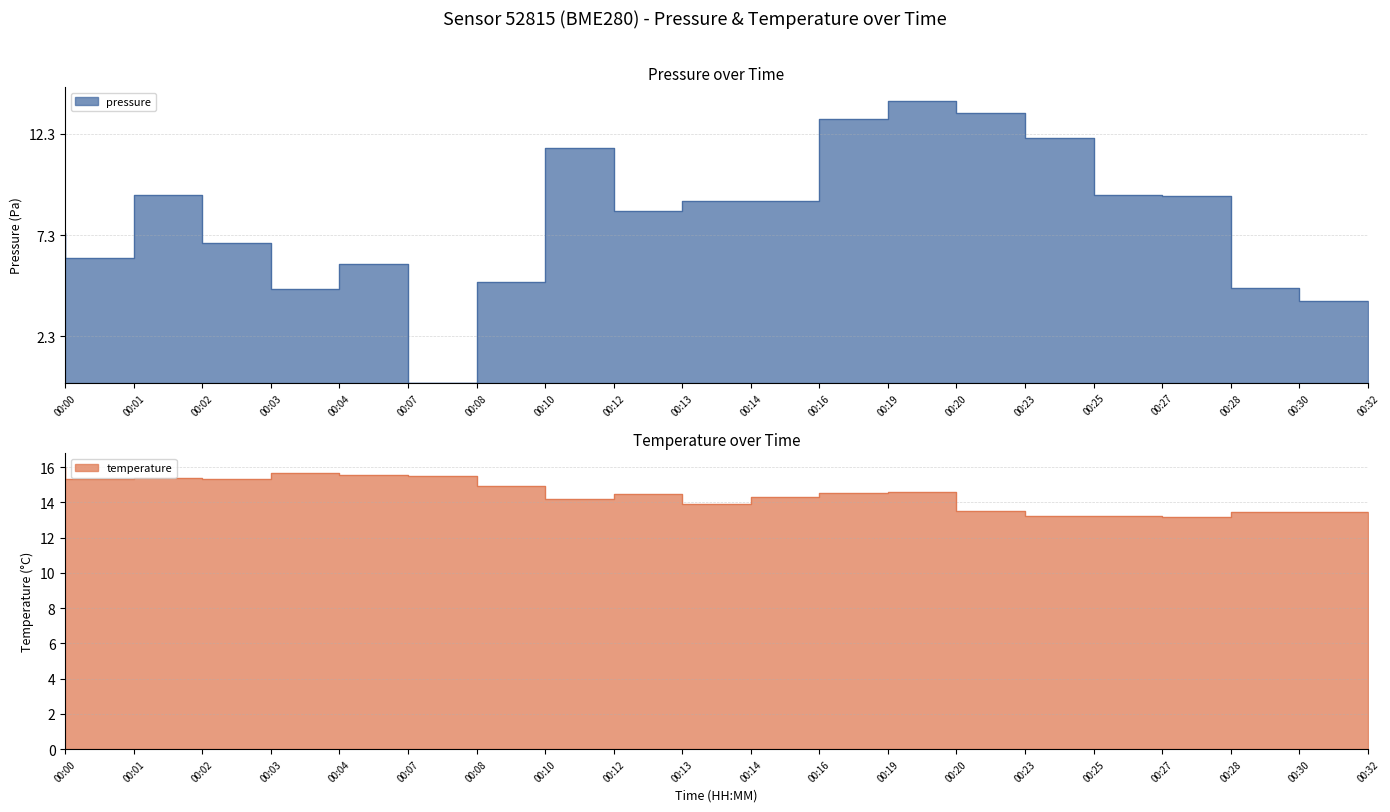

Where is the first local minimum for temperature?

00:01